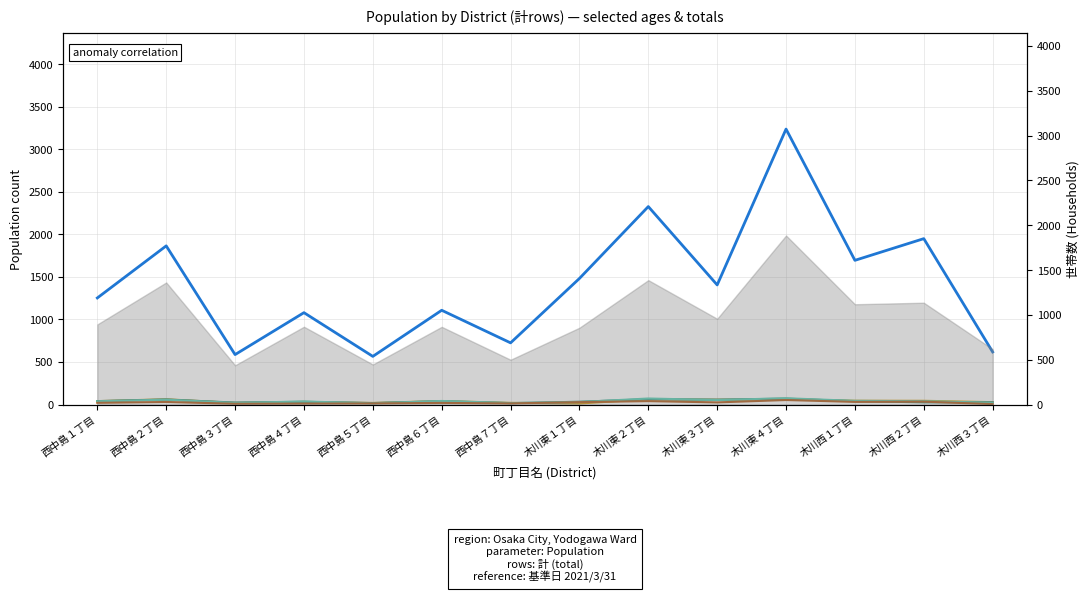

How many series are shown in this chart?

5